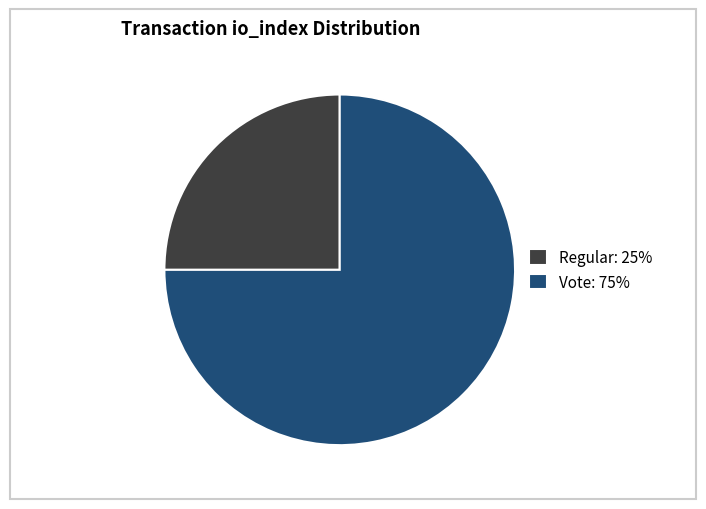

True or false: Regular accounts for 20% of the total.

False